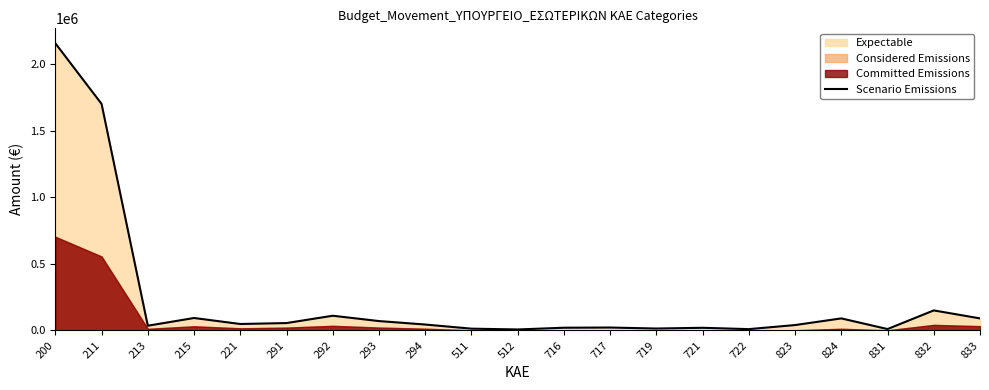

How many lines are shown in the chart?

1